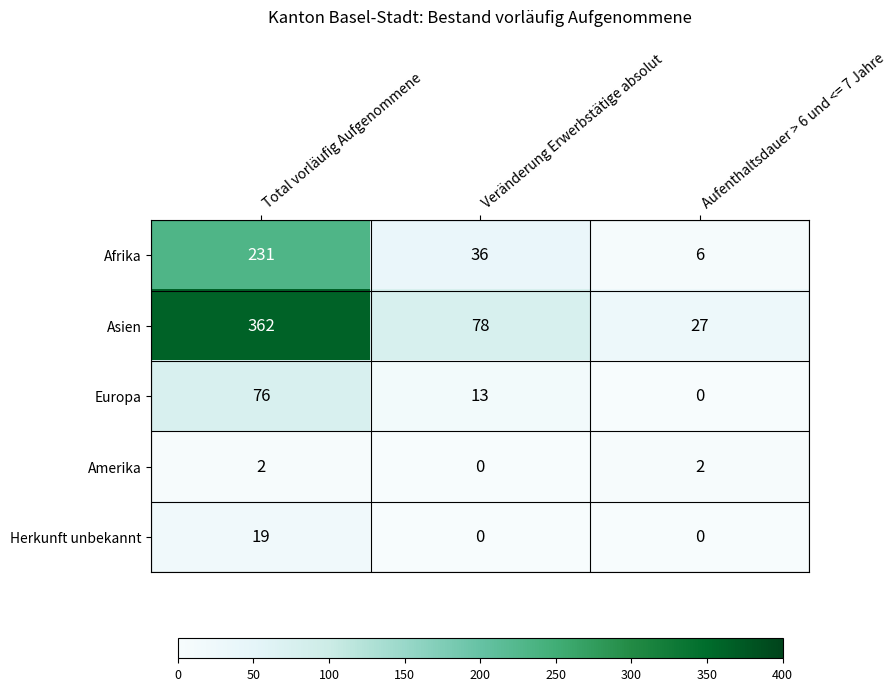

Rank the series by their maximum value, from lowest to highest.

Amerika, Herkunft unbekannt, Europa, Afrika, Asien